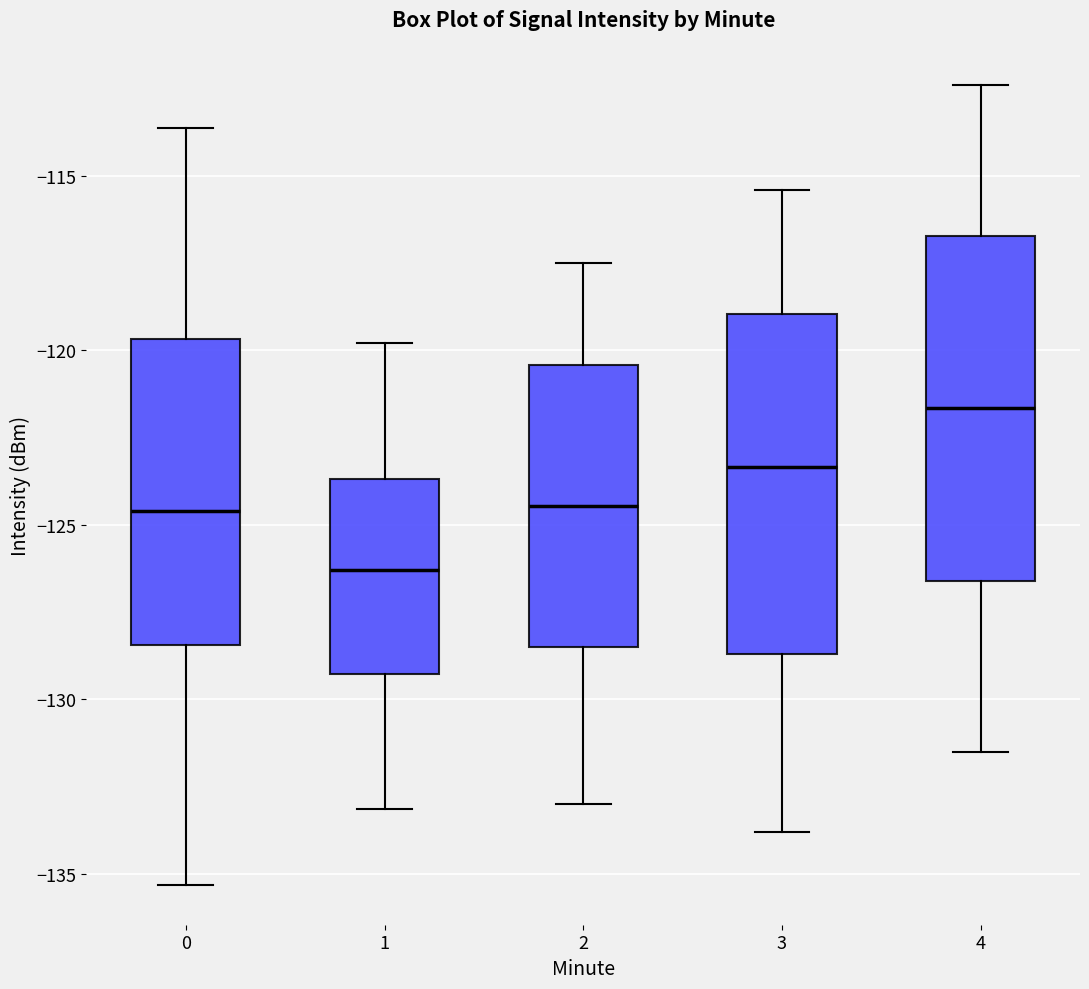

Where is the lower edge of the box at x = 4 on the y-axis? The values are not printed on the chart, so give them approximately, as read against the axis.

-126.5